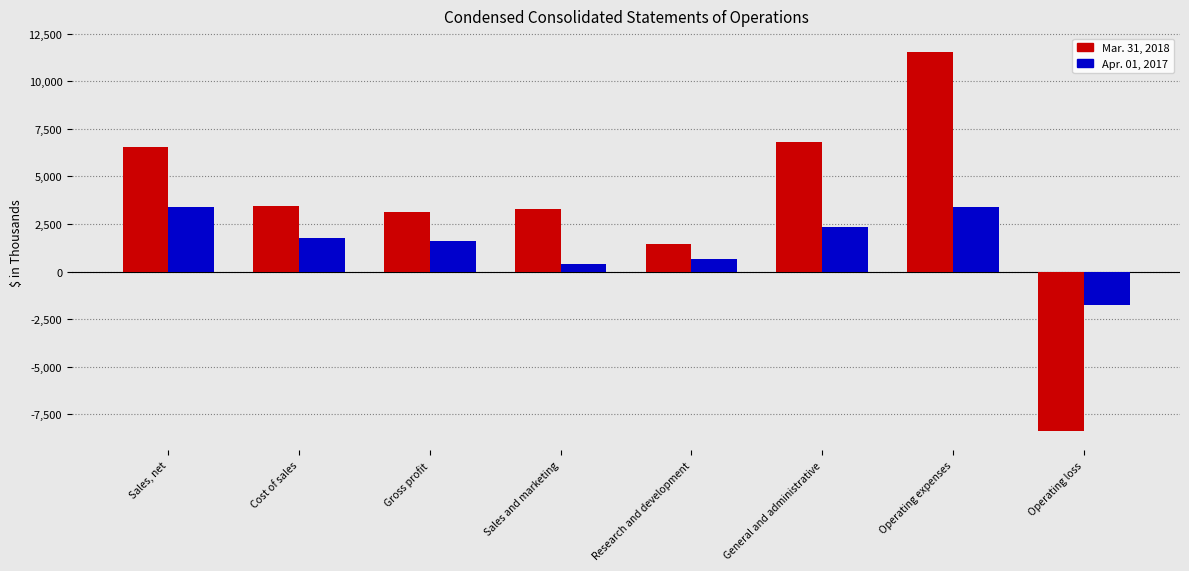

What is the sum of the Apr. 01, 2017 values at Operating loss and Operating expenses?

1618